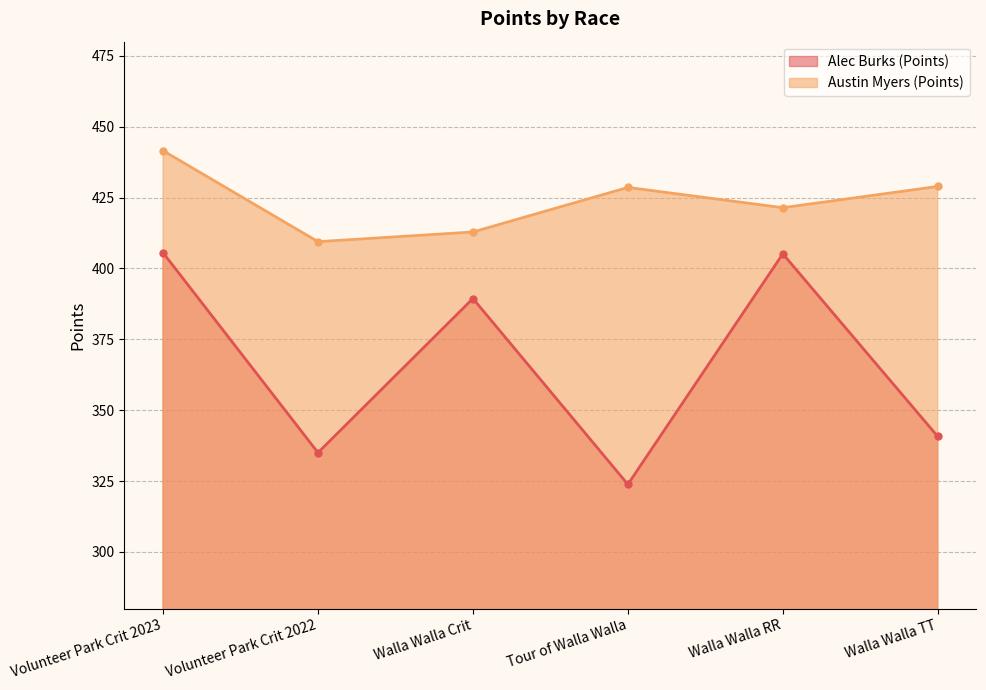

What is the maximum value for Alec Burks (Points)?

405.5